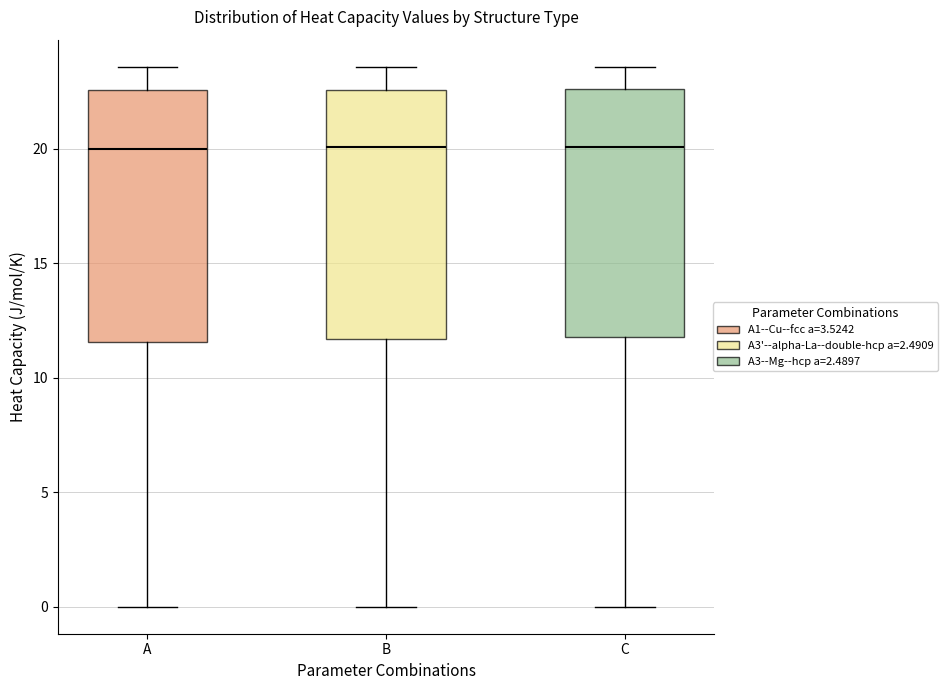

Reading left to right, read every box against the y-axis: the position of its median line, the range the box covers, and the ends of its whiskers. The values are not printed on the chart, so give them approximately, as read against the axis.

A: median 20.0, box 11.5 to 22.5, whiskers 0.0 to 23.5
B: median 20.0, box 11.5 to 22.5, whiskers 0.0 to 23.5
C: median 20.0, box 12.0 to 22.5, whiskers 0.0 to 23.5